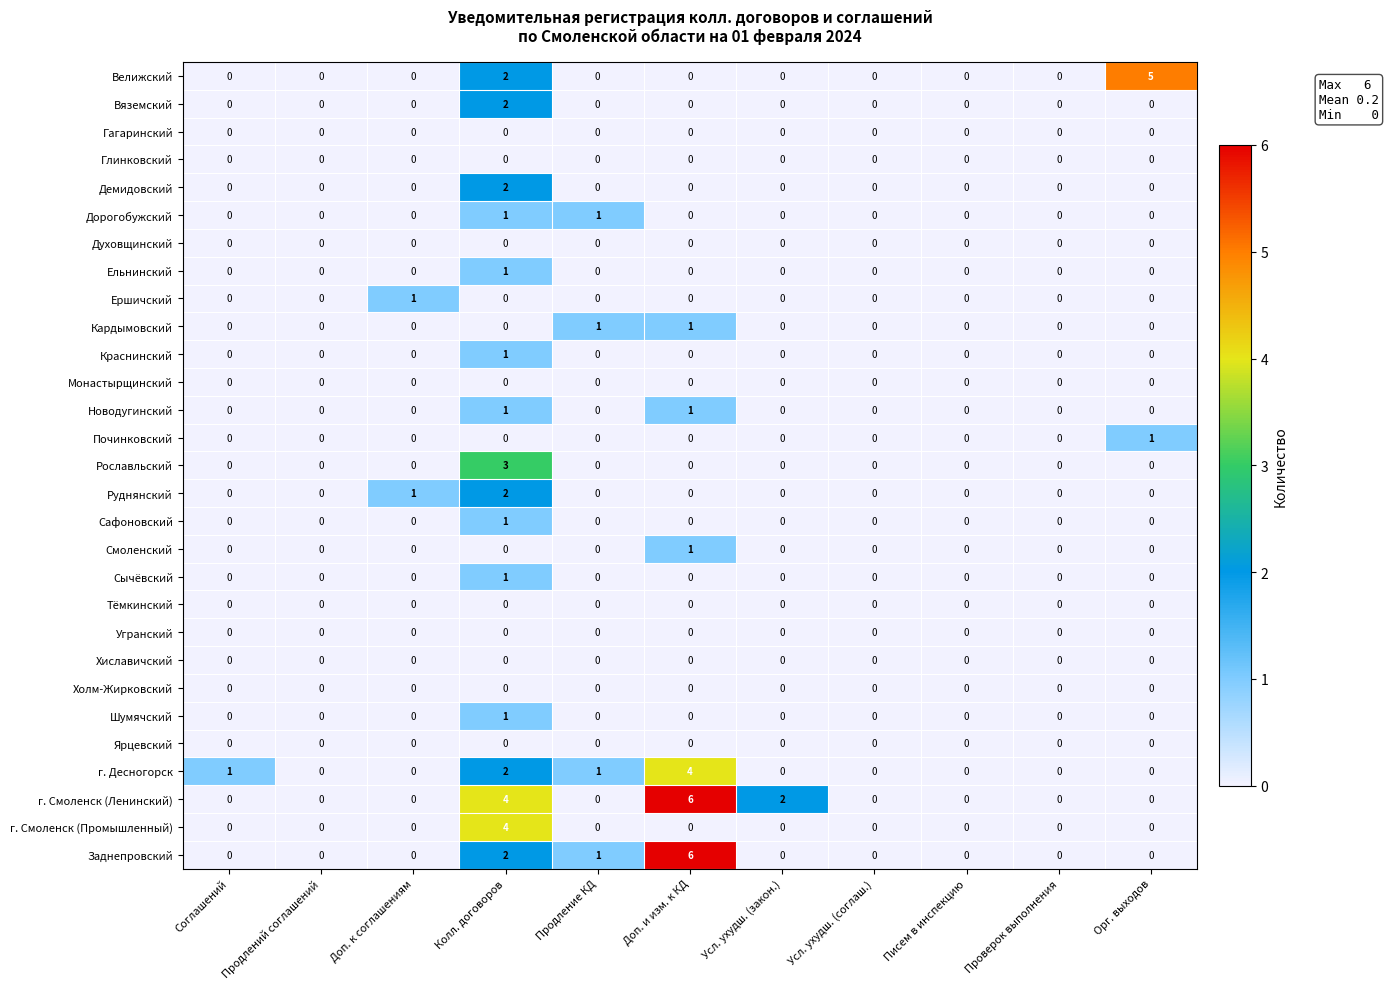

How many Шумячский values are between 0 and 1?

11